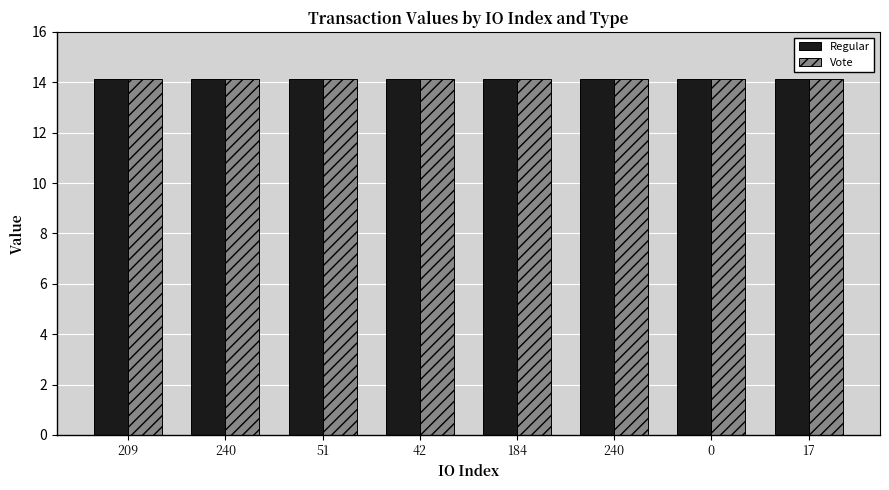

Where is Regular nearest to the value 14?

209